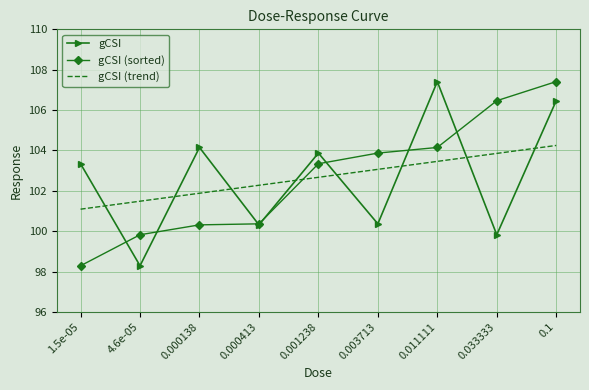

What is the maximum value for gCSI?

107.4